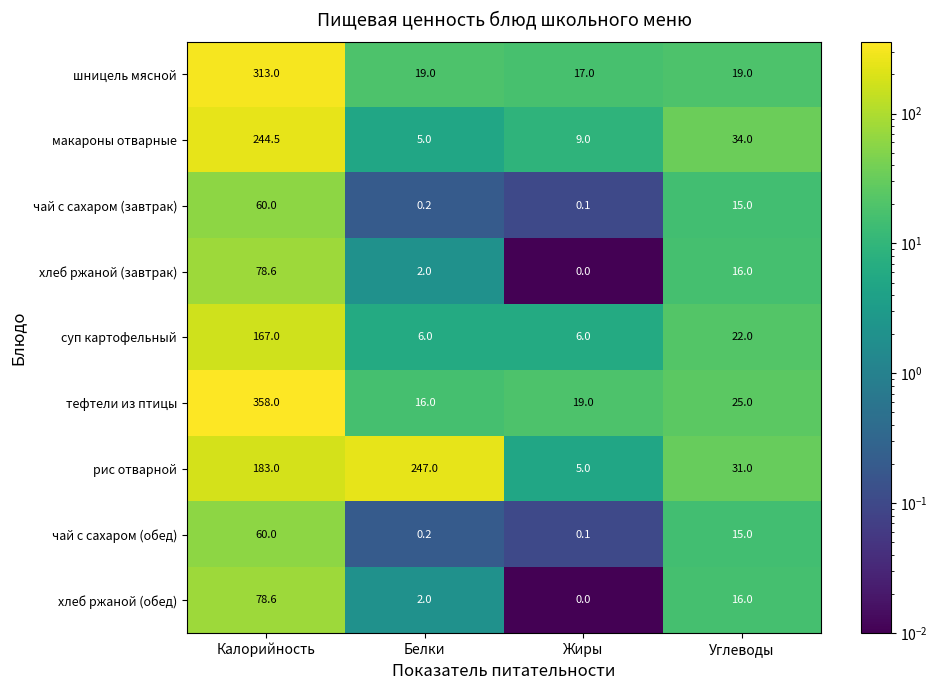

Which category has the lowest value across all series?

Жиры